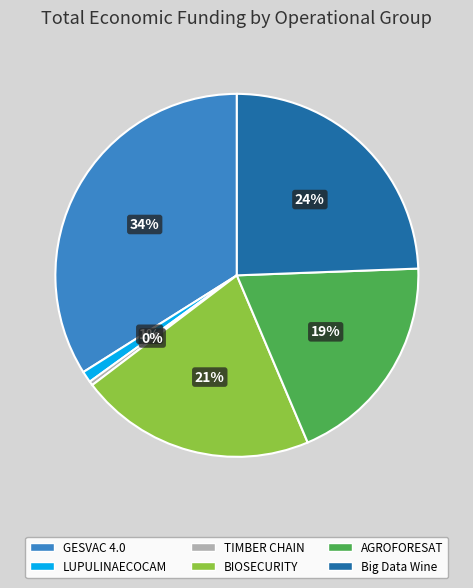

To the nearest percent, what is the difference between the largest and smallest slice percentages?

34%